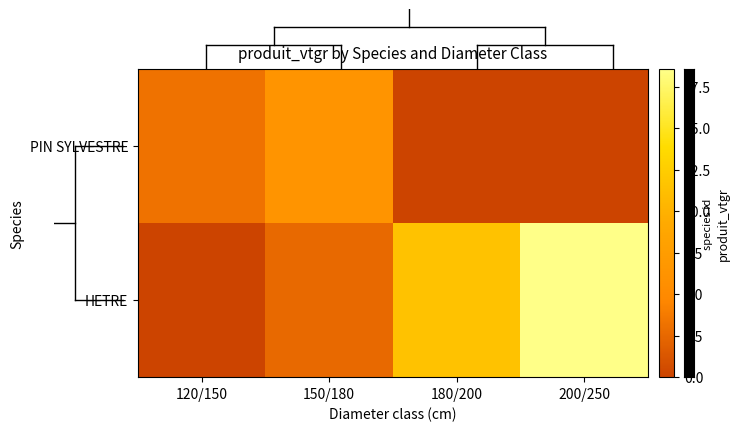

Count the number of data series in this chart.

2